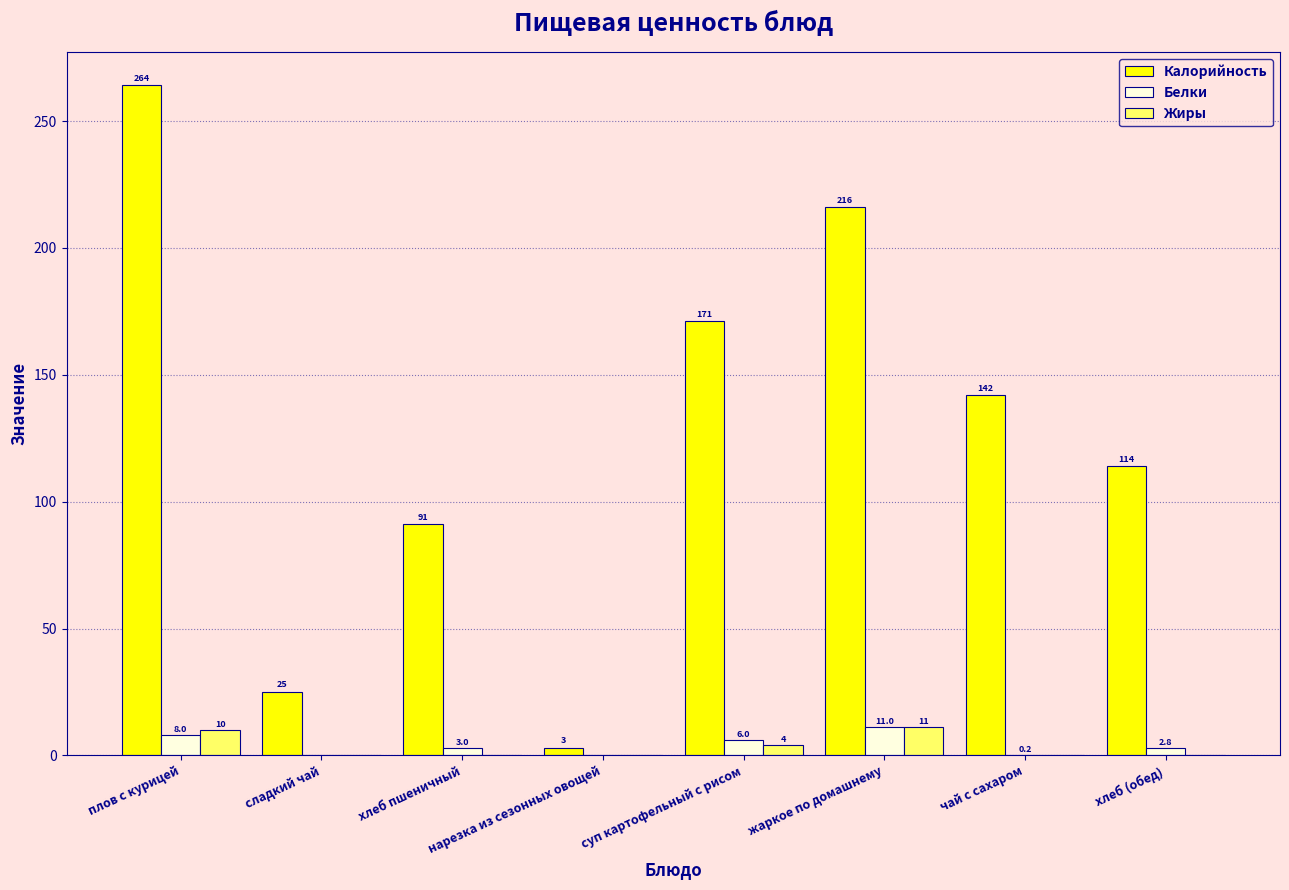

What is the sum of all Жиры values?

25.0